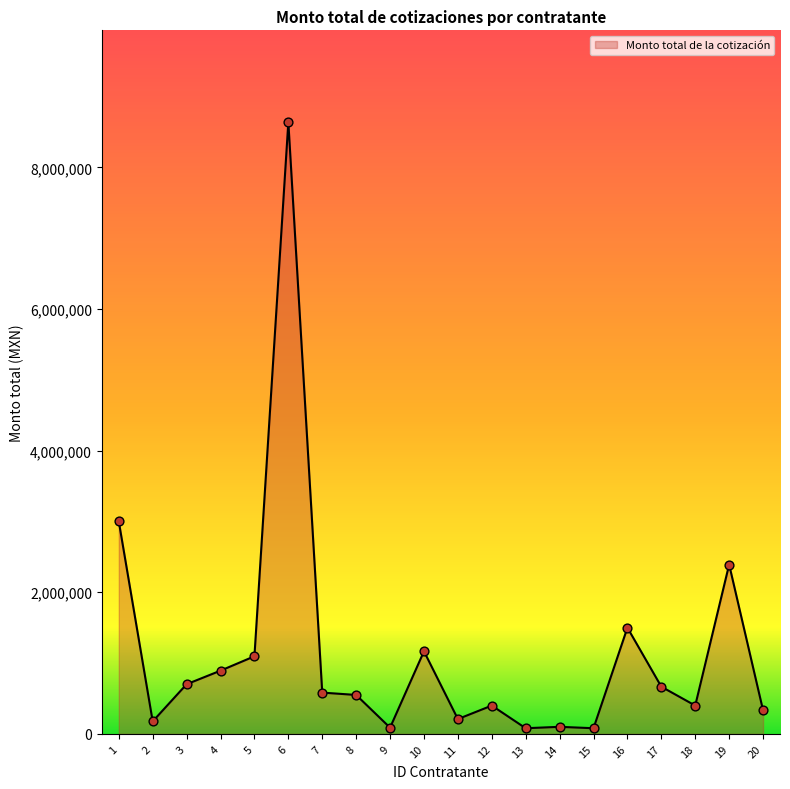

What is the ratio of the value at 12 to the value at 18?

1.0